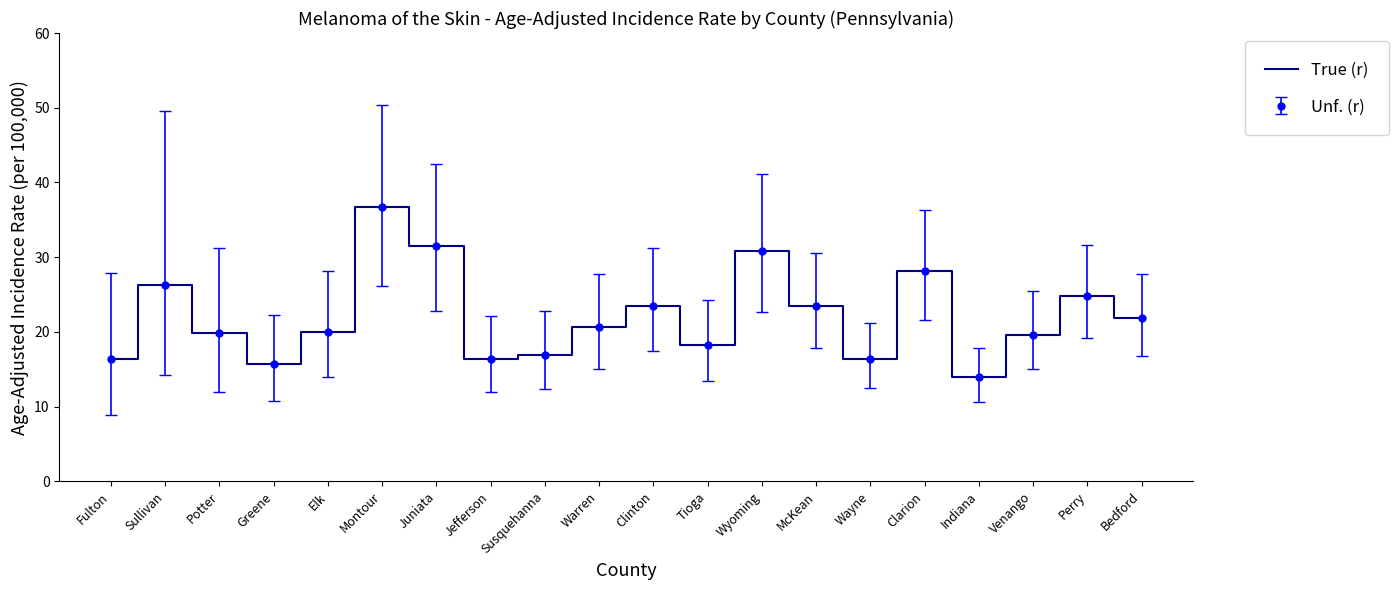

Reading left to right, transcribe all the data shown in this chart.

16.3	26.3	19.8	15.7	20.0	36.7	31.5	16.4	16.9	20.6	23.5	18.2	30.8	23.5	16.3	28.2	13.9	19.6	24.8	21.8